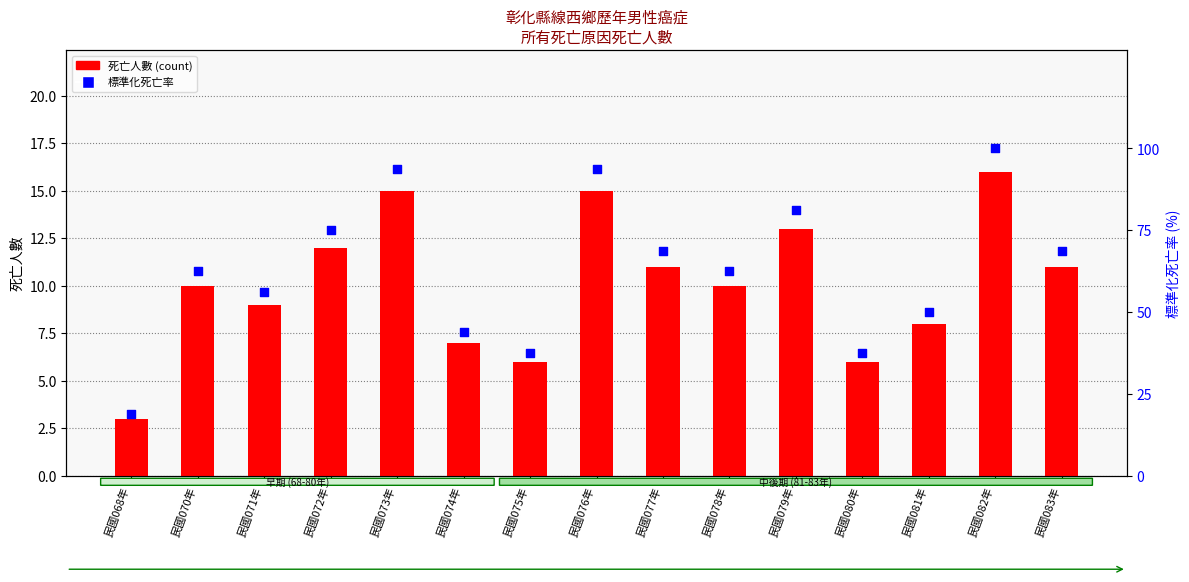

Which series has the largest total across all categories?

標準化死亡率(%)